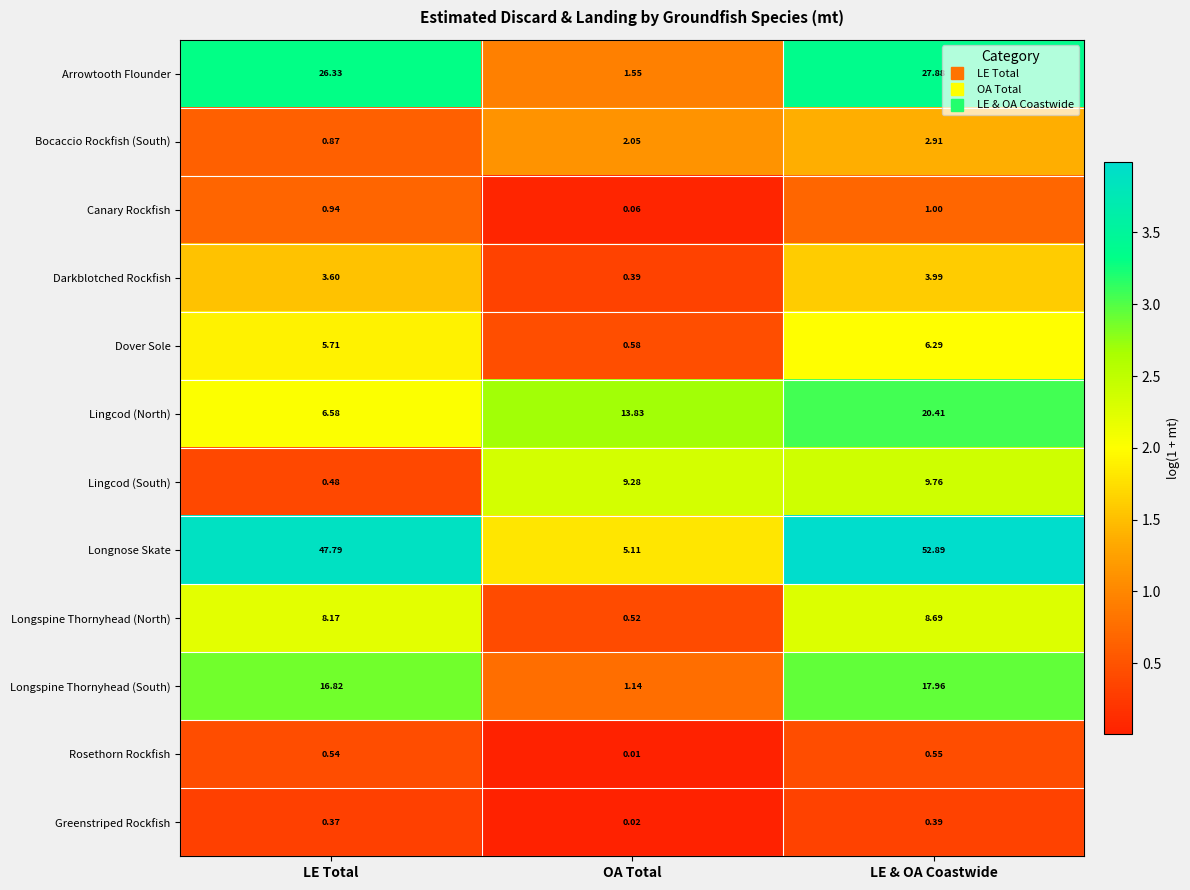

At which label is Rosethorn Rockfish closest to 0?

OA Total